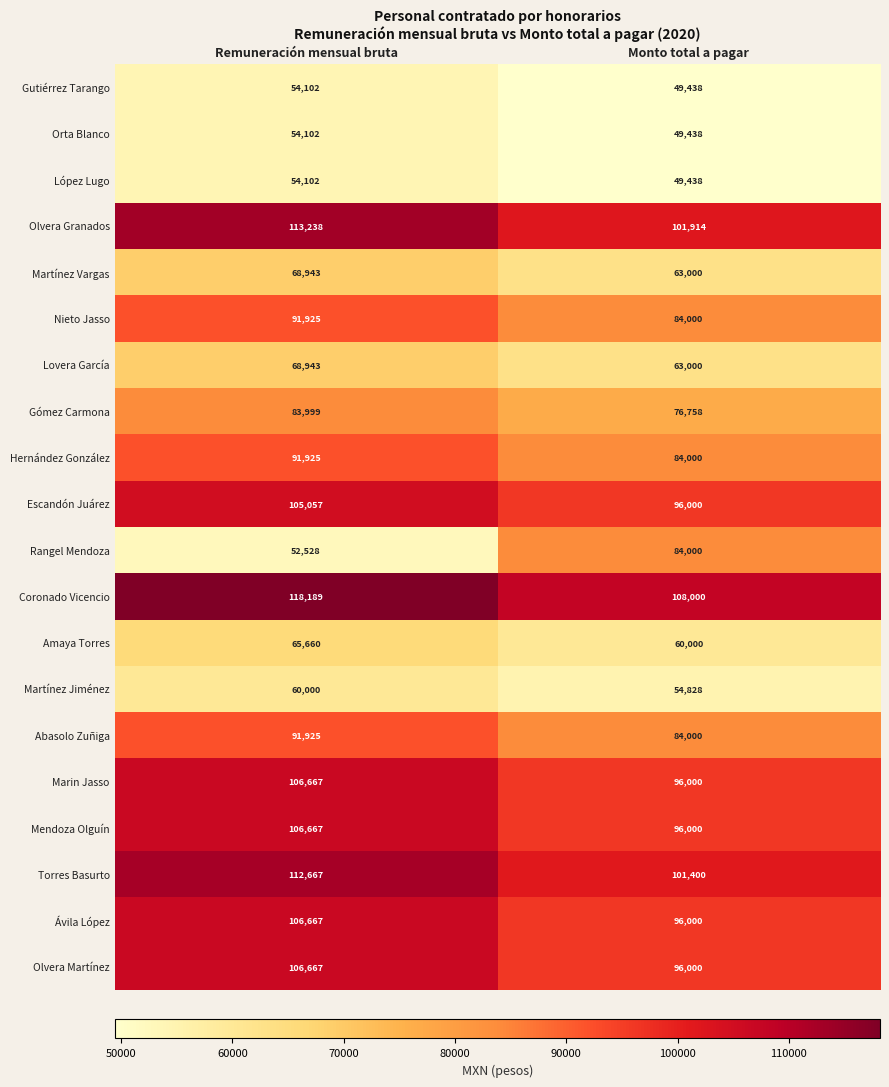

Between Remuneración mensual bruta and Monto total a pagar, which series saw the biggest shift?

Rangel Mendoza